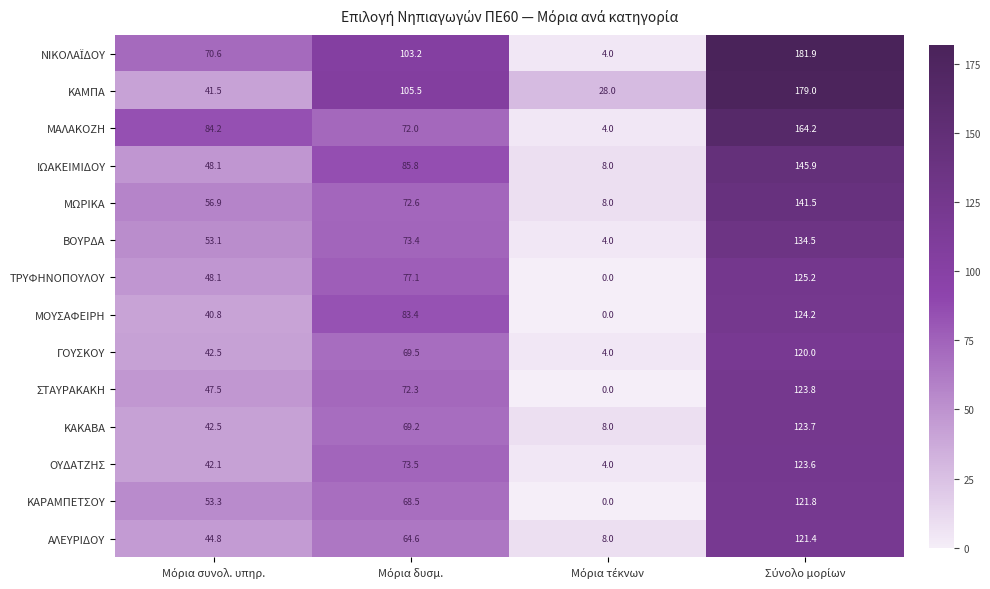

What is the difference between the maximum and second lowest values in the ΙΩΑΚΕΙΜΙΔΟΥ series?

97.8